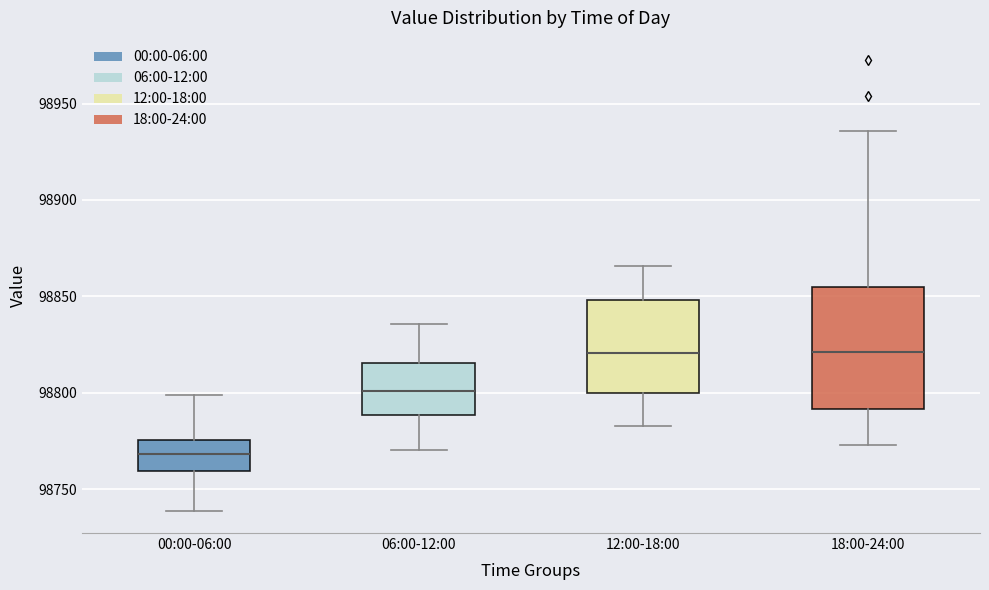

Which box is the tallest, from its lower edge to its upper edge?

18:00-24:00